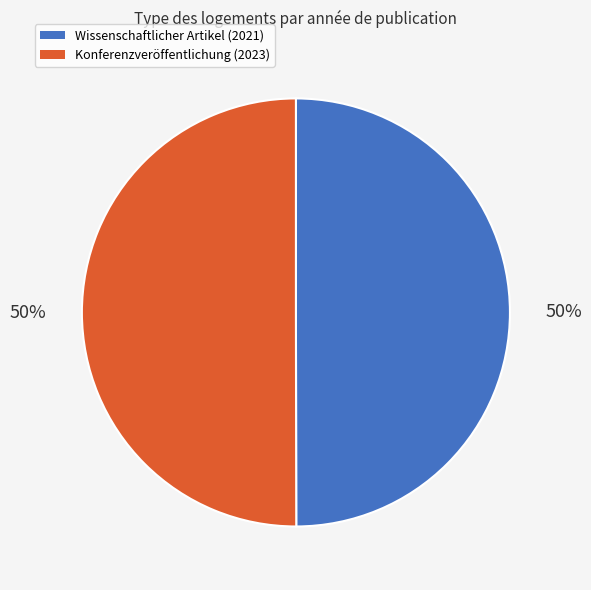

How many slices are in this pie chart?

2